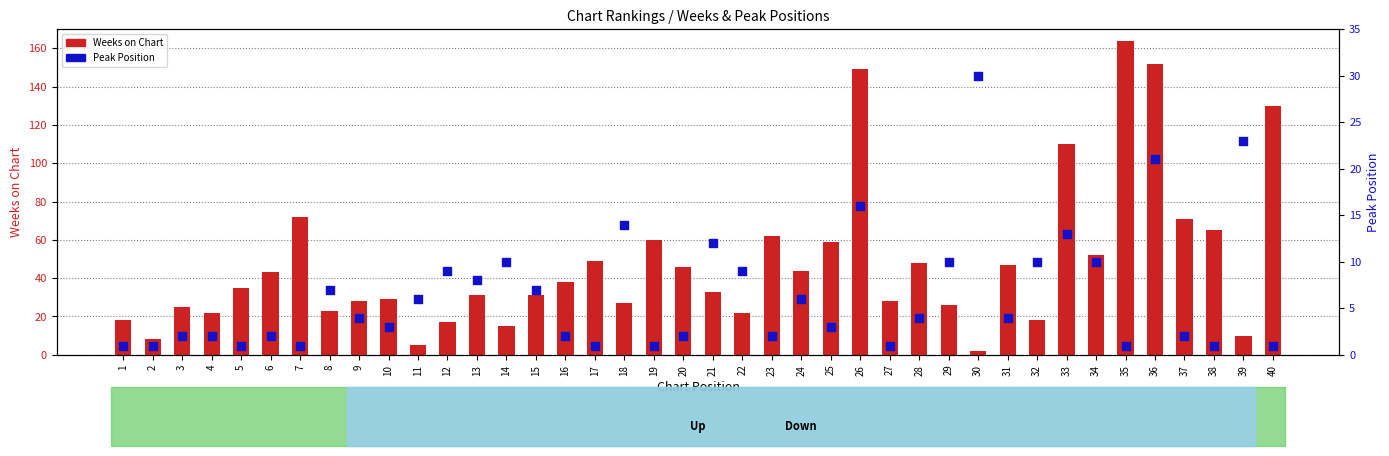

What is the total value across all series at 28?

52